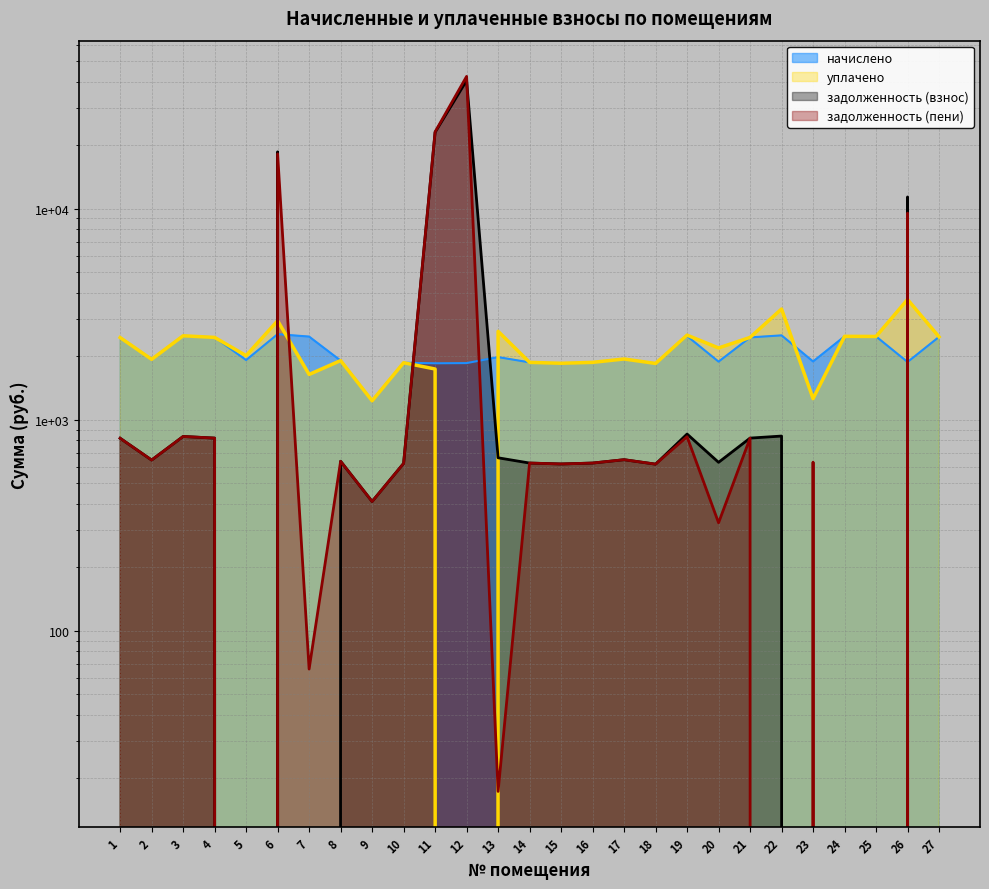

The value of начислено at 16 is 1873.0. True or false?

True